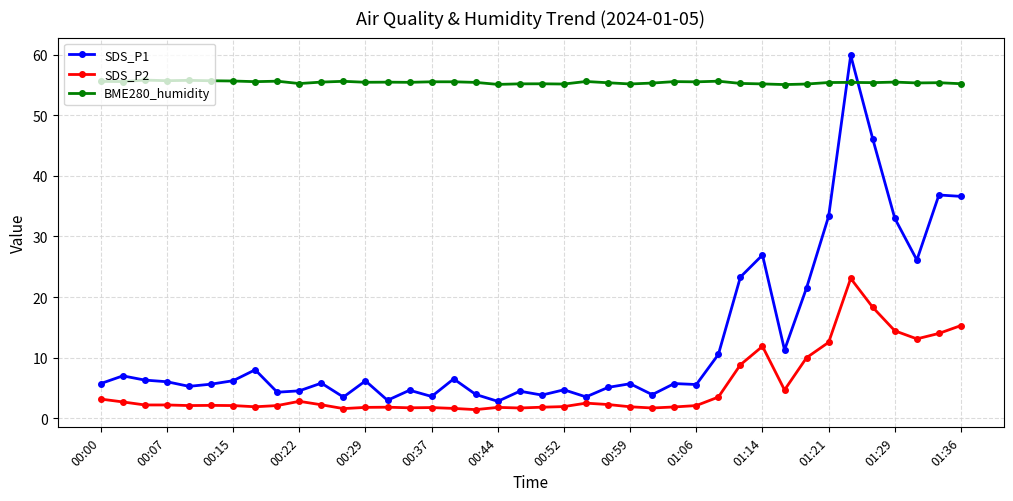

Which series has the largest total across all categories?

BME280_humidity